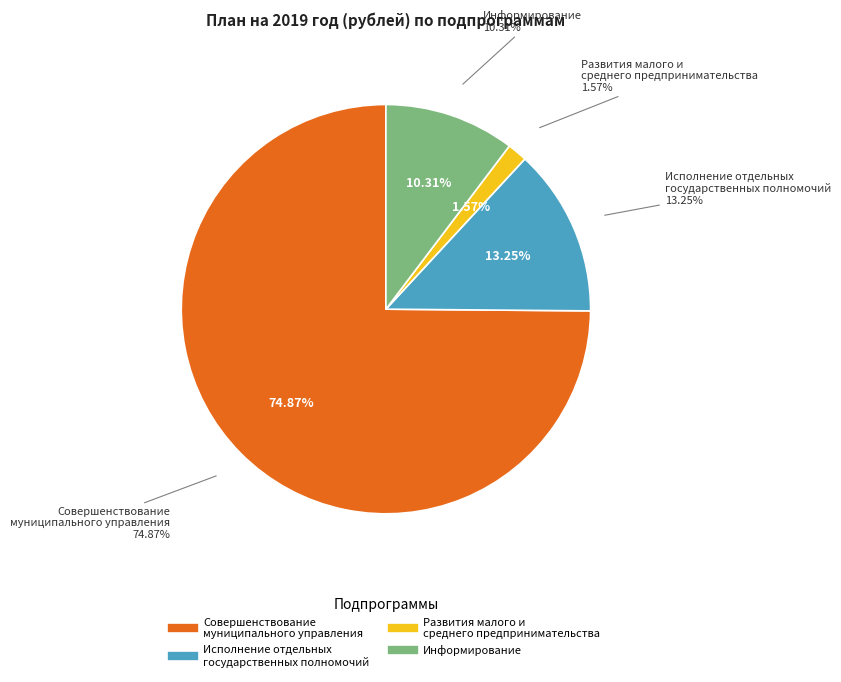

To the nearest percent, what is the difference between the largest and smallest slice percentages?

73%